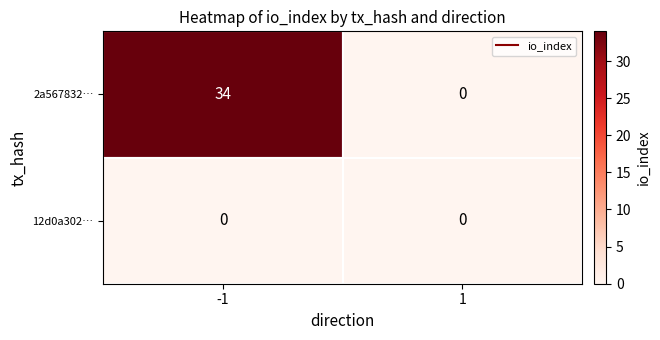

True or false: 2a567832… has a value of 53 at -1.

False